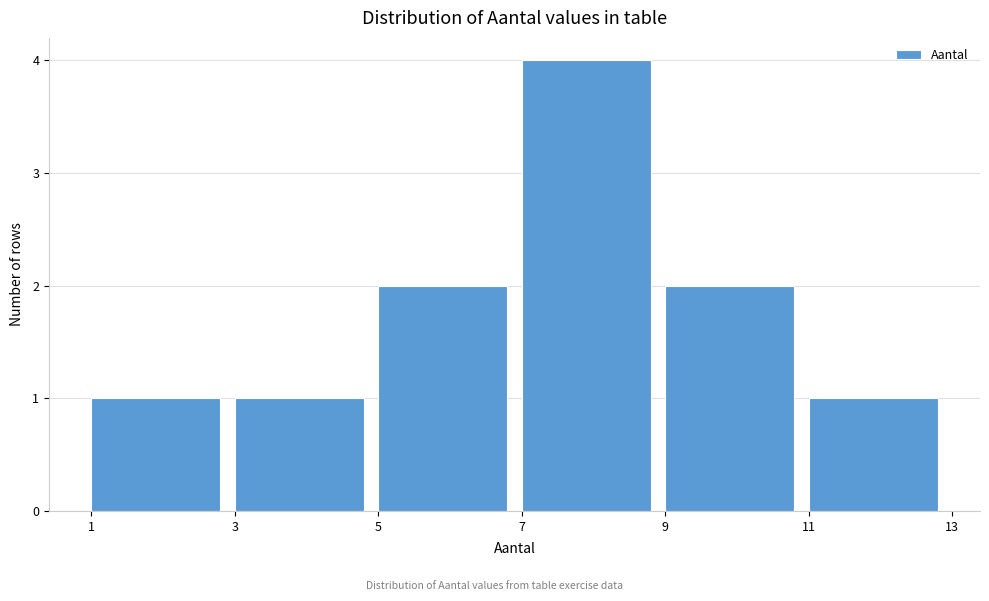

Reading left to right, transcribe this chart: for each bar, give the range it covers on the x-axis and its height. The values are not printed on the chart, so give them approximately, as read against the axis.

1 to 3: 1
3 to 5: 1
5 to 7: 2
7 to 9: 4
9 to 11: 2
11 to 13: 1